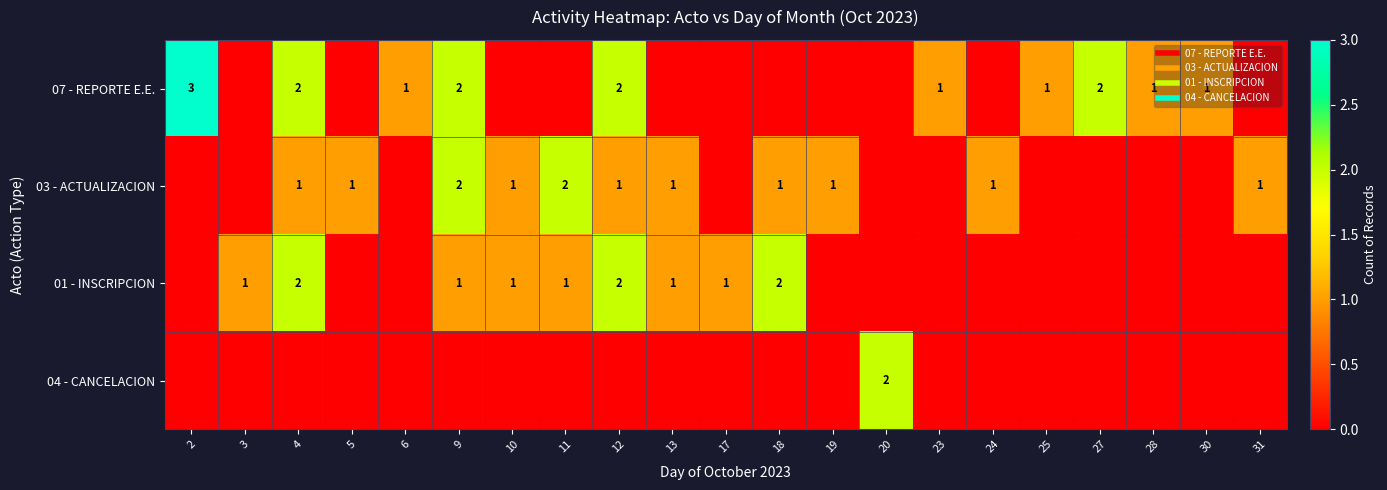

What is the difference between the 04 - CANCELACION values at 20 and 13?

2